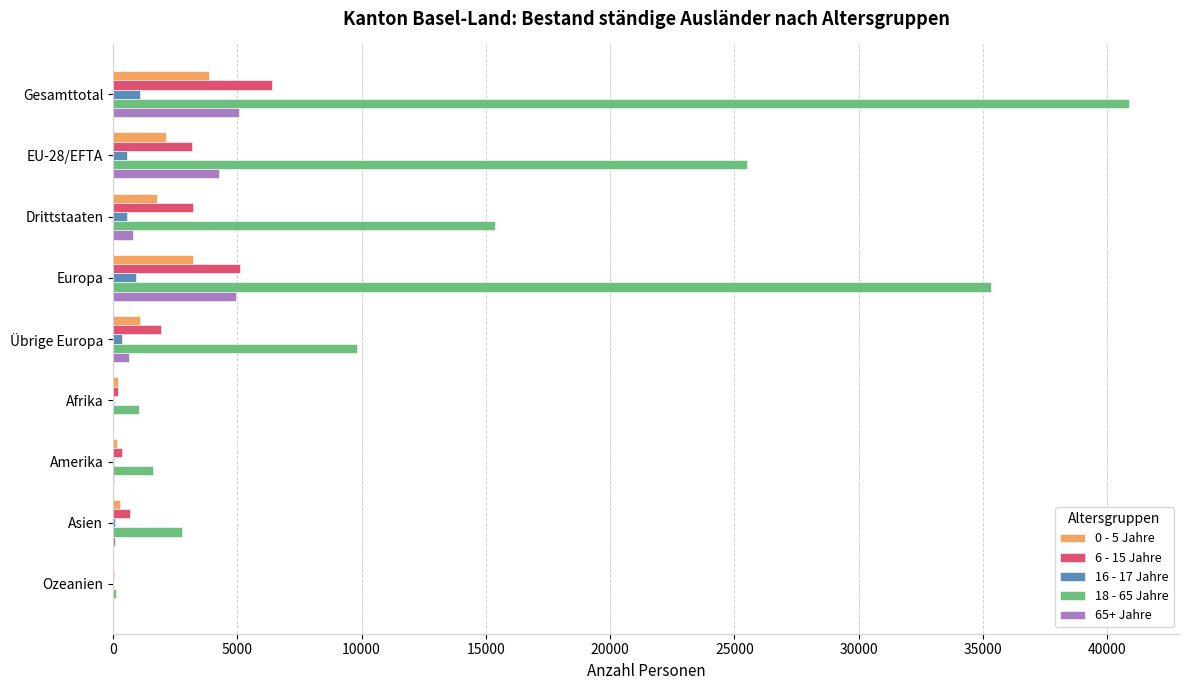

At which category is the sum across all series the highest?

Gesamttotal